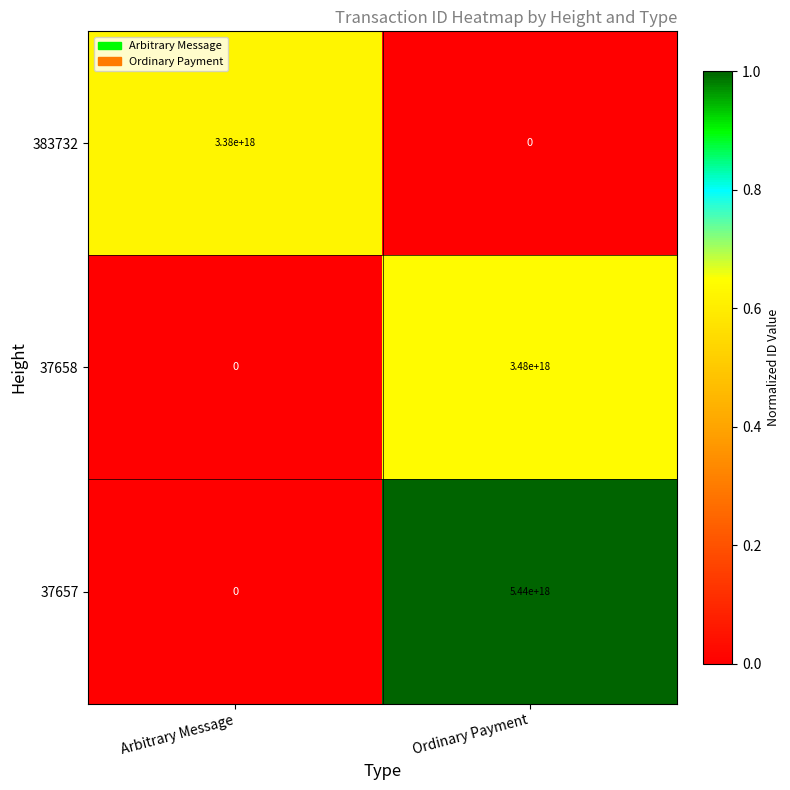

At which label is 37657 closest to 2720000000000000000?

Arbitrary Message